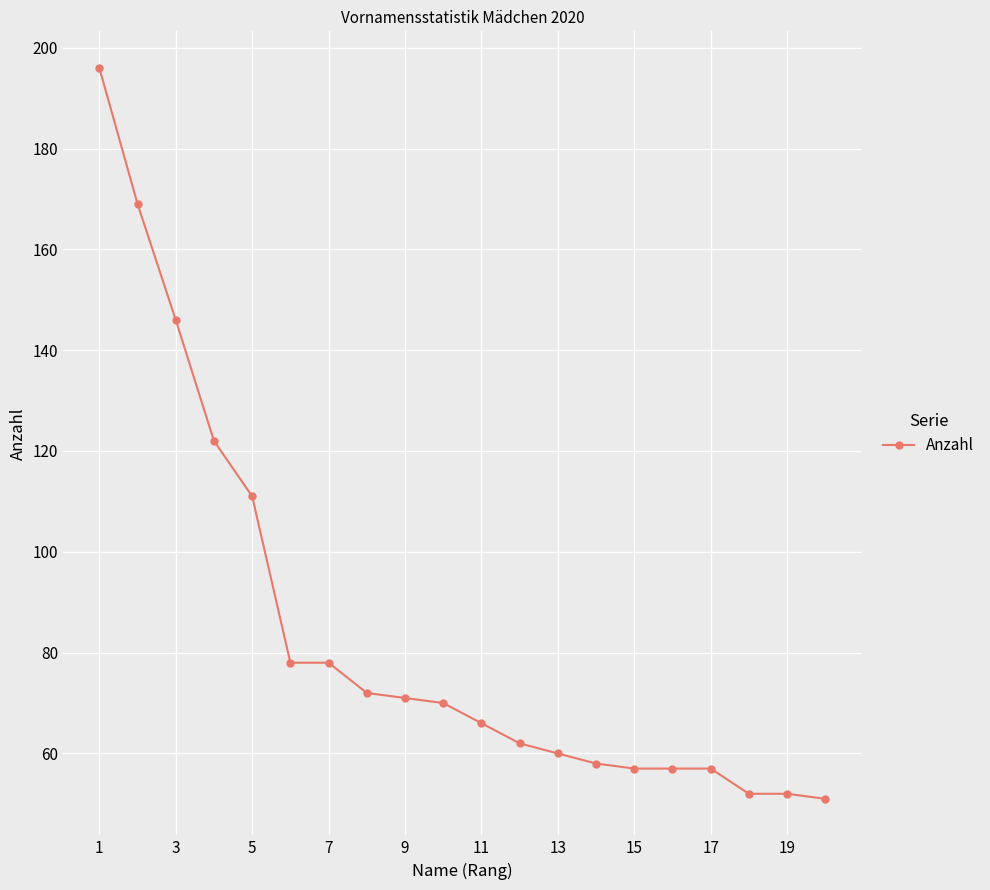

How many categories are shown in the chart?

20